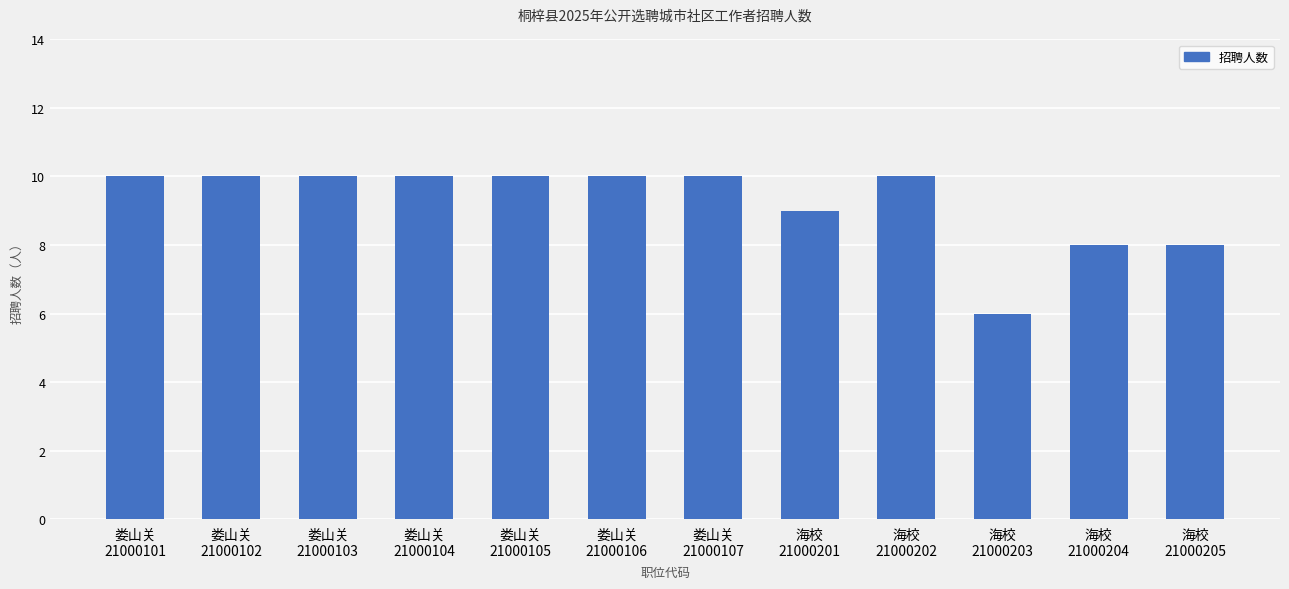

Reading left to right, what are all the values shown in this chart?

娄山关
21000101=10	娄山关
21000102=10	娄山关
21000103=10	娄山关
21000104=10	娄山关
21000105=10	娄山关
21000106=10	娄山关
21000107=10	海校
21000201=9	海校
21000202=10	海校
21000203=6	海校
21000204=8	海校
21000205=8